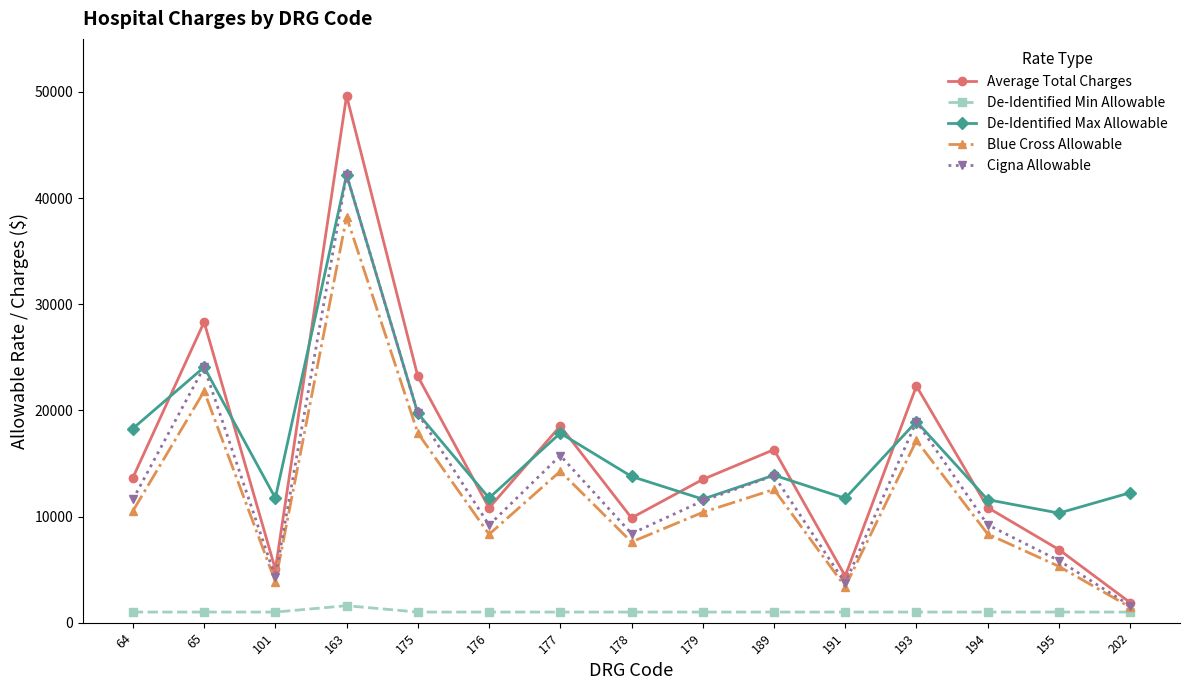

True or false: Average Total Charges has a value of 11210.5 at 189.

False